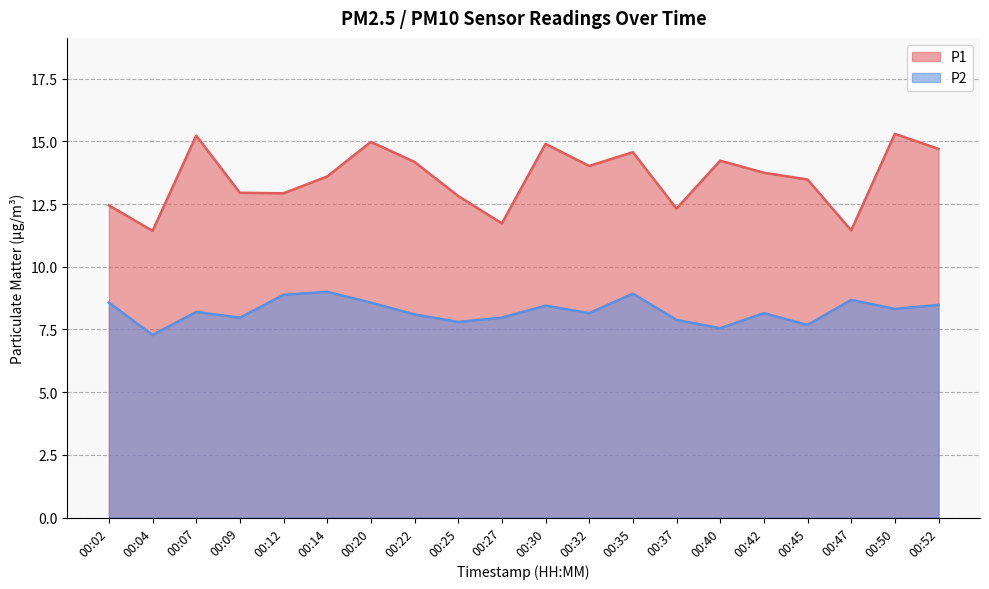

What is the value of the P1 point at the 7th from the left?

15.0